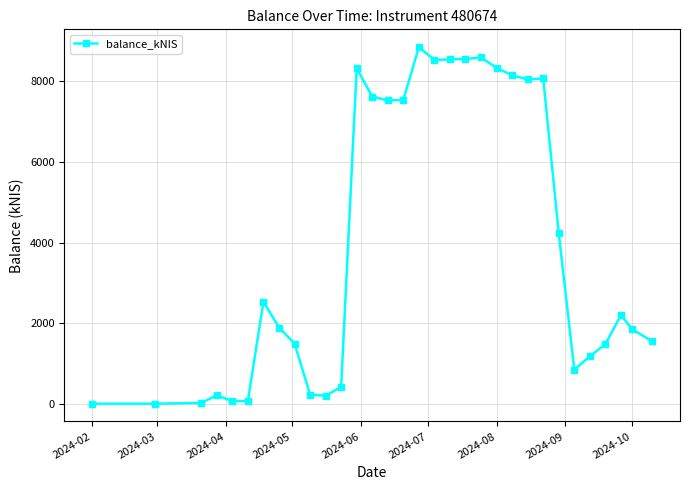

True or false: the data has more than 2 interior local peaks.

True